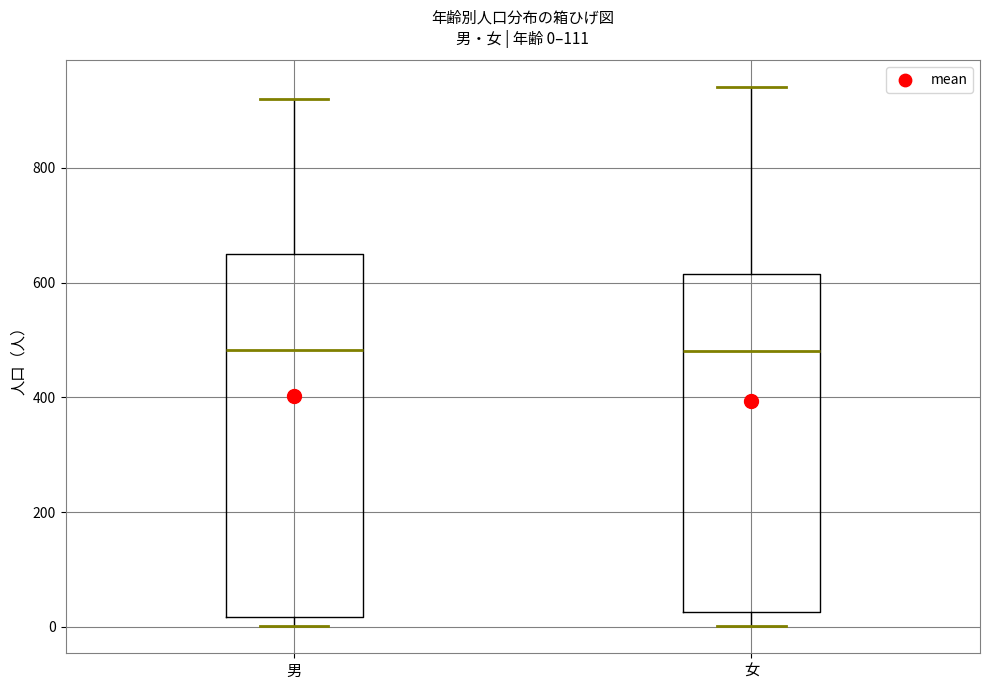

Comparing the boxes themselves (not the whiskers), which one is the tallest?

男